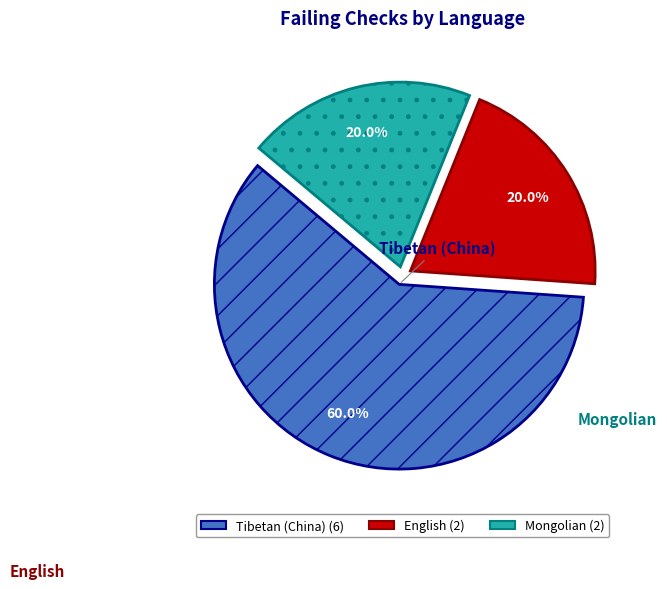

What is the largest slice in the pie chart?

Tibetan (China)